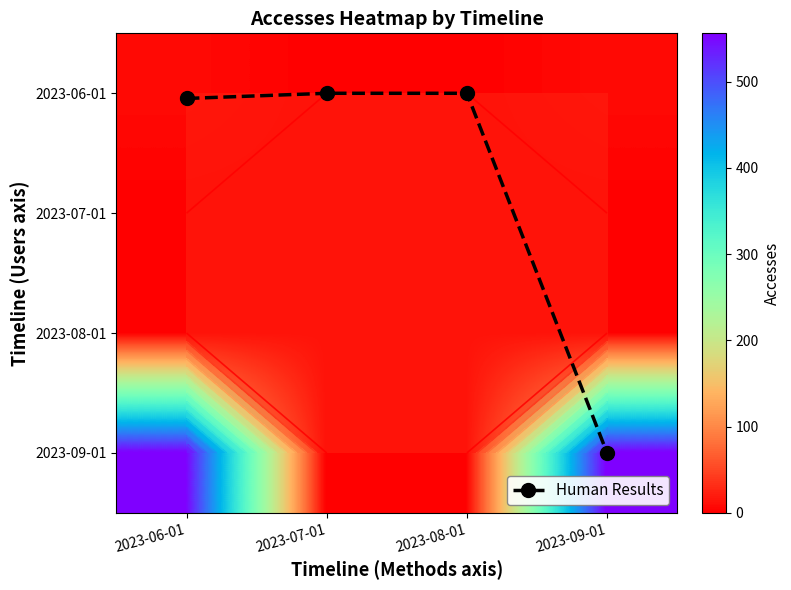

Between 2023-06-01 and 2023-08-01, which is larger?

2023-06-01